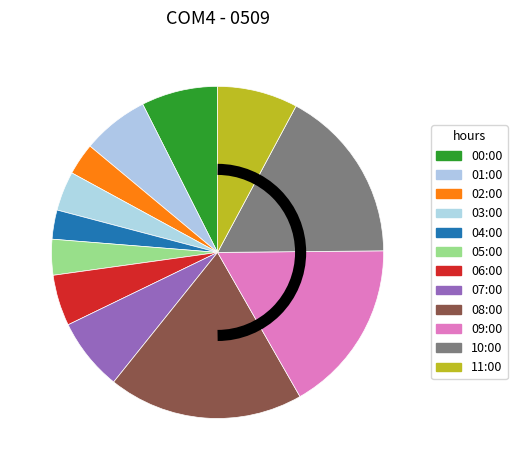

How many segments does this pie chart have?

12